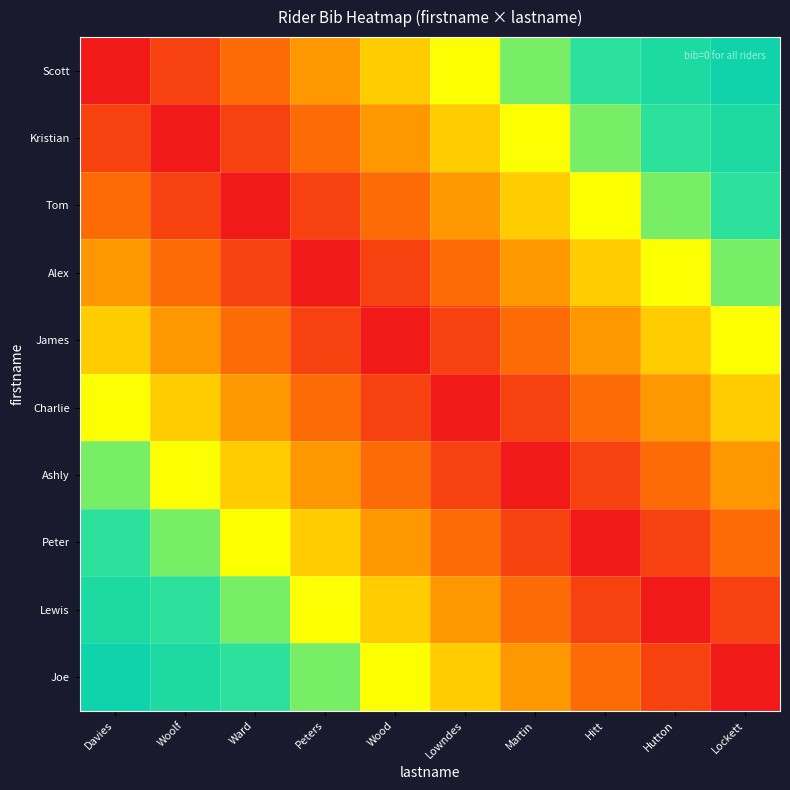

Reading right to left, transcribe all the data shown in this chart.

Scott: Lockett=0.9	Hutton=0.8	Hitt=0.7	Martin=0.6	Lowndes=0.5	Wood=0.4	Peters=0.3	Ward=0.2	Woolf=0.1	Davies=0.0
Kristian: Lockett=0.8	Hutton=0.7	Hitt=0.6	Martin=0.5	Lowndes=0.4	Wood=0.3	Peters=0.2	Ward=0.1	Woolf=0.0	Davies=0.1
Tom: Lockett=0.7	Hutton=0.6	Hitt=0.5	Martin=0.4	Lowndes=0.3	Wood=0.2	Peters=0.1	Ward=0.0	Woolf=0.1	Davies=0.2
Alex: Lockett=0.6	Hutton=0.5	Hitt=0.4	Martin=0.3	Lowndes=0.2	Wood=0.1	Peters=0.0	Ward=0.1	Woolf=0.2	Davies=0.3
James: Lockett=0.5	Hutton=0.4	Hitt=0.3	Martin=0.2	Lowndes=0.1	Wood=0.0	Peters=0.1	Ward=0.2	Woolf=0.3	Davies=0.4
Charlie: Lockett=0.4	Hutton=0.3	Hitt=0.2	Martin=0.1	Lowndes=0.0	Wood=0.1	Peters=0.2	Ward=0.3	Woolf=0.4	Davies=0.5
Ashly: Lockett=0.3	Hutton=0.2	Hitt=0.1	Martin=0.0	Lowndes=0.1	Wood=0.2	Peters=0.3	Ward=0.4	Woolf=0.5	Davies=0.6
Peter: Lockett=0.2	Hutton=0.1	Hitt=0.0	Martin=0.1	Lowndes=0.2	Wood=0.3	Peters=0.4	Ward=0.5	Woolf=0.6	Davies=0.7
Lewis: Lockett=0.1	Hutton=0.0	Hitt=0.1	Martin=0.2	Lowndes=0.3	Wood=0.4	Peters=0.5	Ward=0.6	Woolf=0.7	Davies=0.8
Joe: Lockett=0.0	Hutton=0.1	Hitt=0.2	Martin=0.3	Lowndes=0.4	Wood=0.5	Peters=0.6	Ward=0.7	Woolf=0.8	Davies=0.9